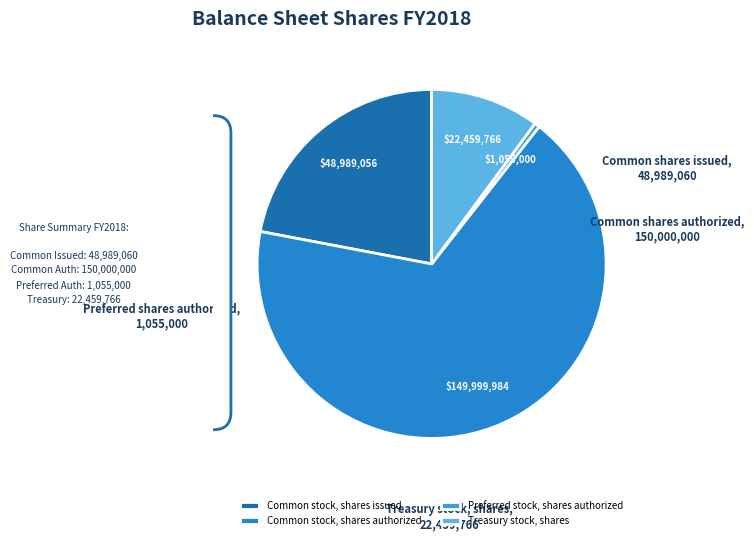

Which has a higher value, Preferred stock, shares authorized or Common stock, shares issued?

Common stock, shares issued